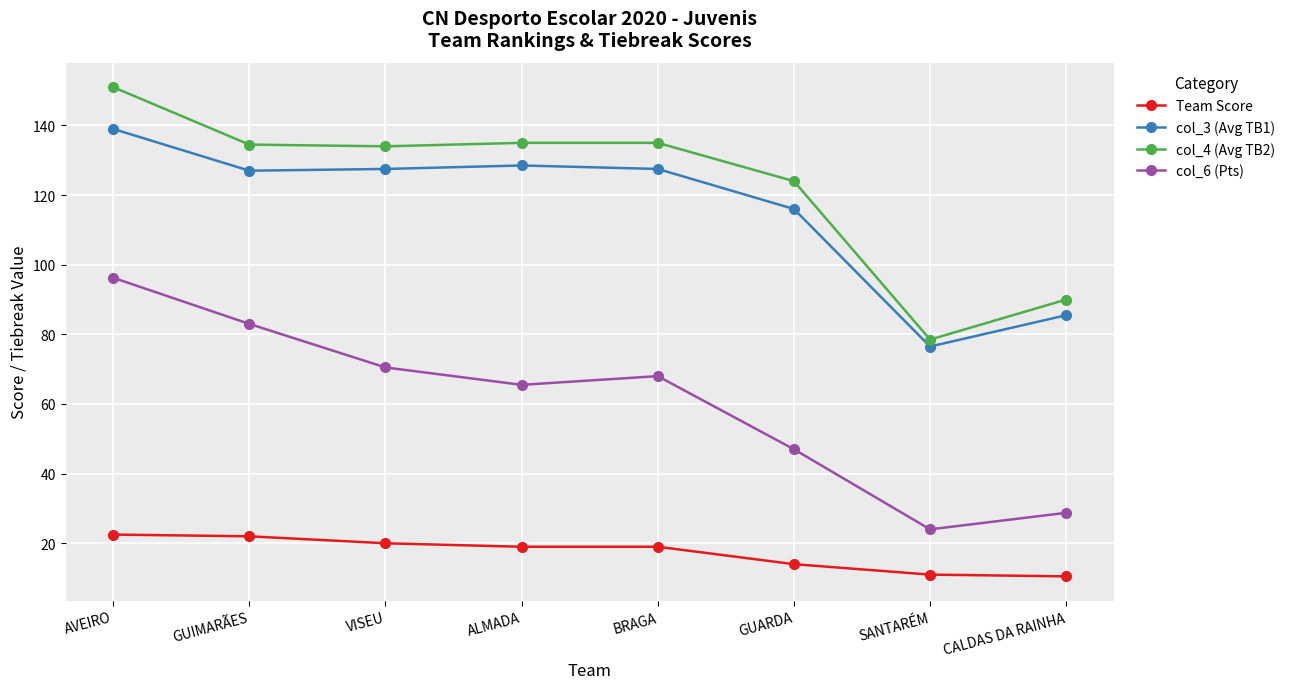

How many data points does each series have?

8